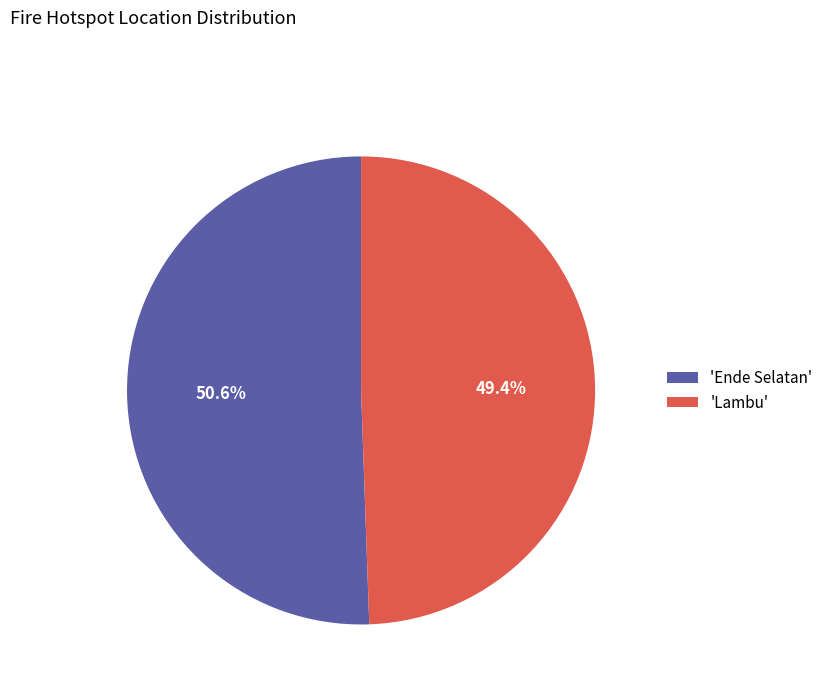

How many slices are in this pie chart?

2